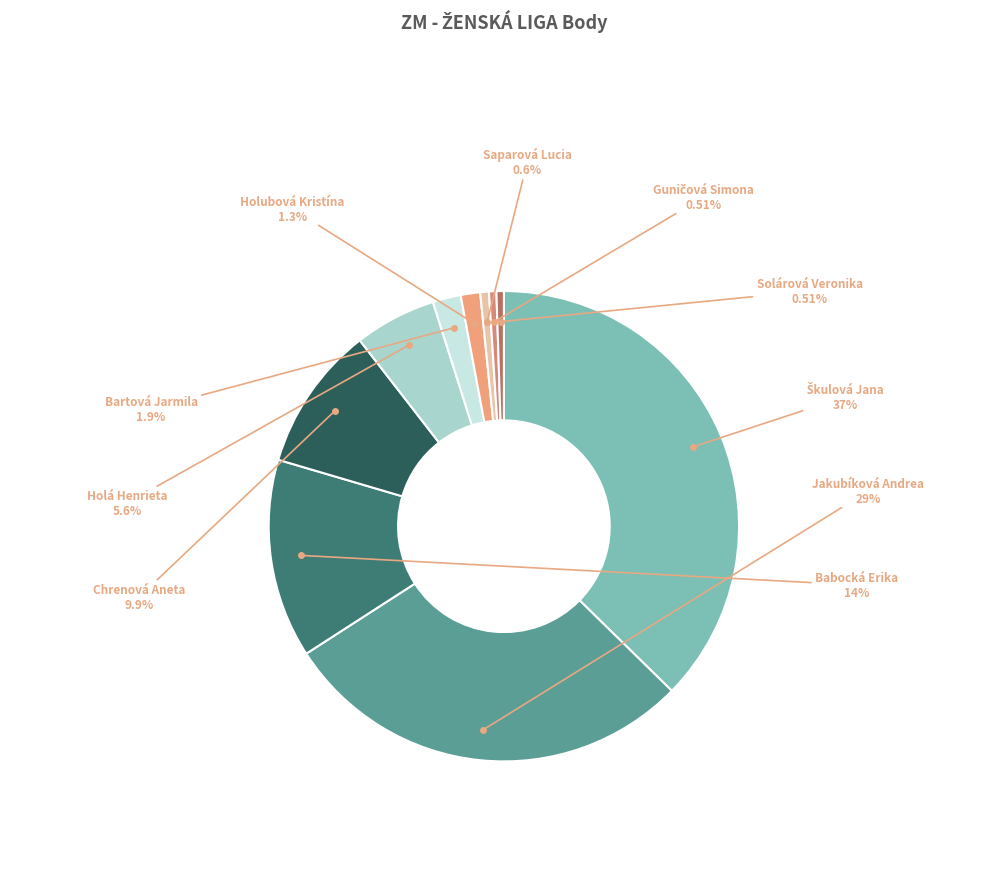

Combined, do Jakubíková Andrea and Solárová Veronika account for over 50%?

No